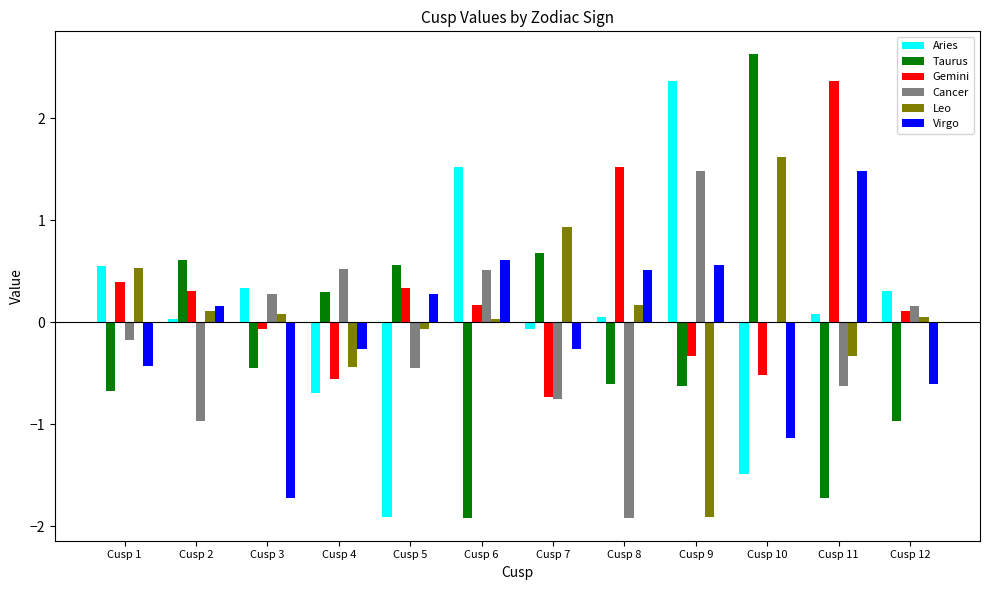

At which category does the chart reach its peak across all series?

Cusp 10